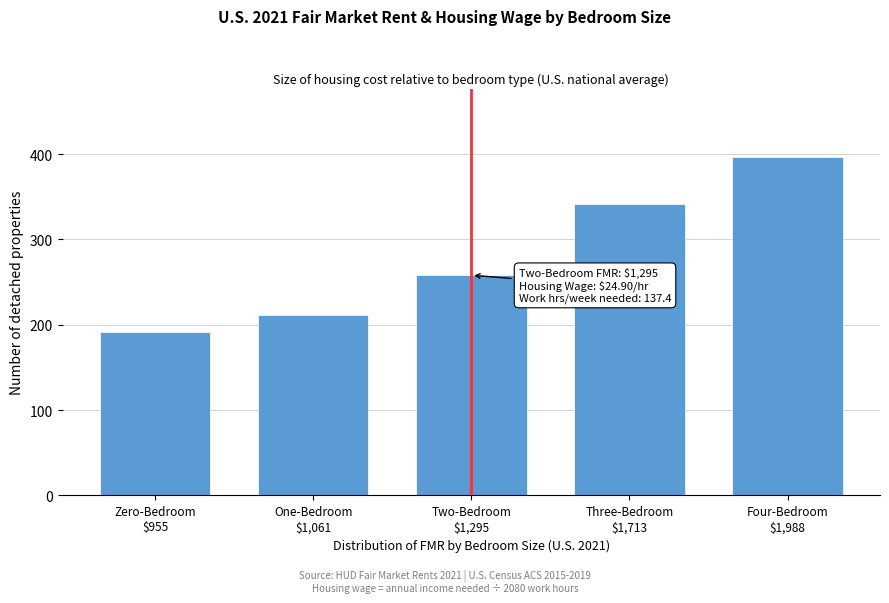

Reading right to left, extract all data points from this chart.

397	342	258	212	191